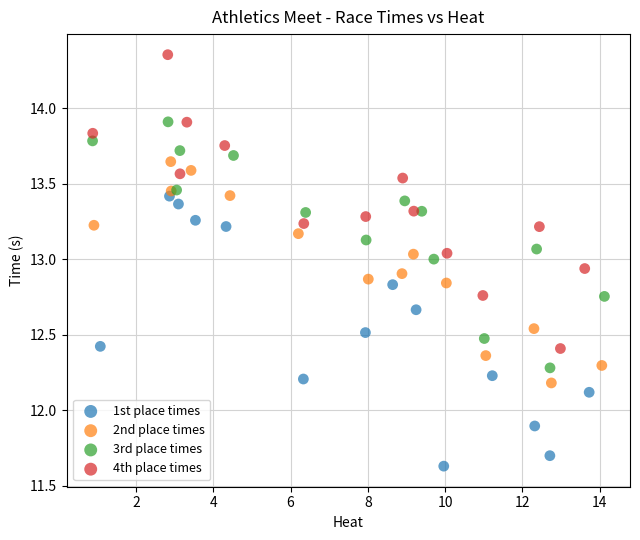

Which series contains the highest Y value?

4th place times